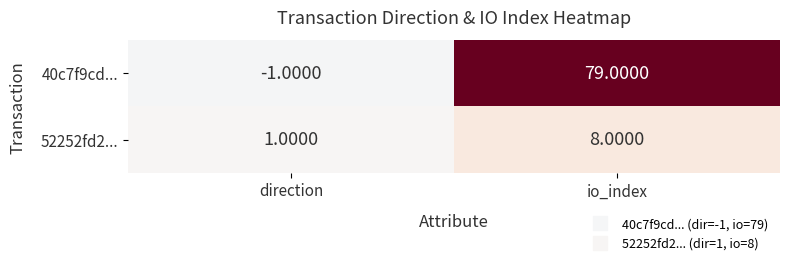

Rank the series at io_index from highest to lowest value.

40c7f9cd..., 52252fd2...